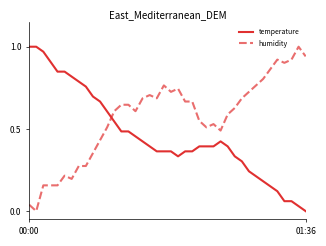

After their last crossing, which series has the higher values: temperature or humidity?

humidity